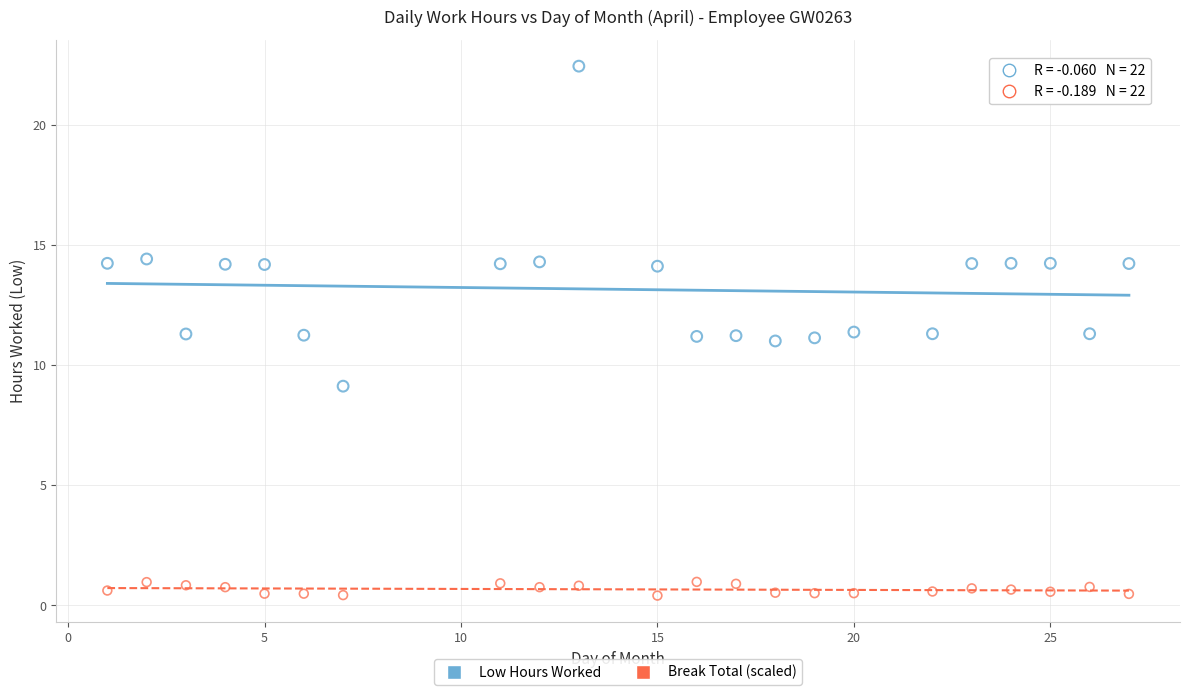

Across all data points, what is the range of X values (max minus min)?

26.0